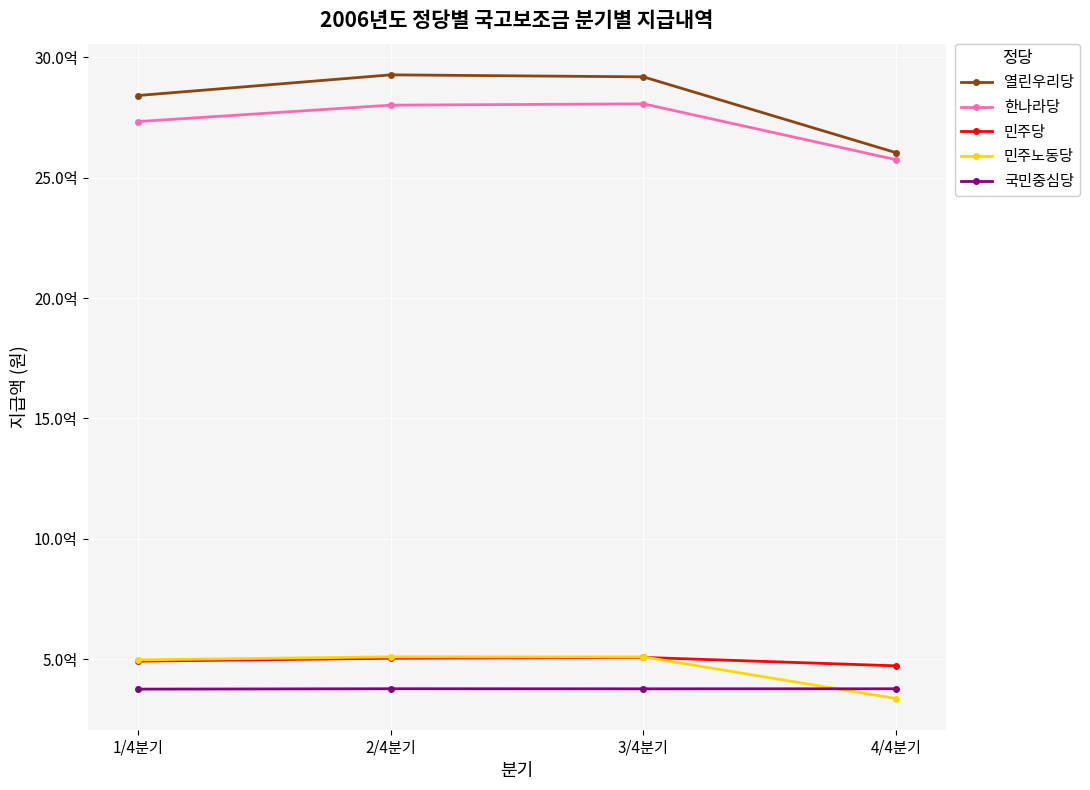

What is the average value of the 열린우리당 series?

2822572608